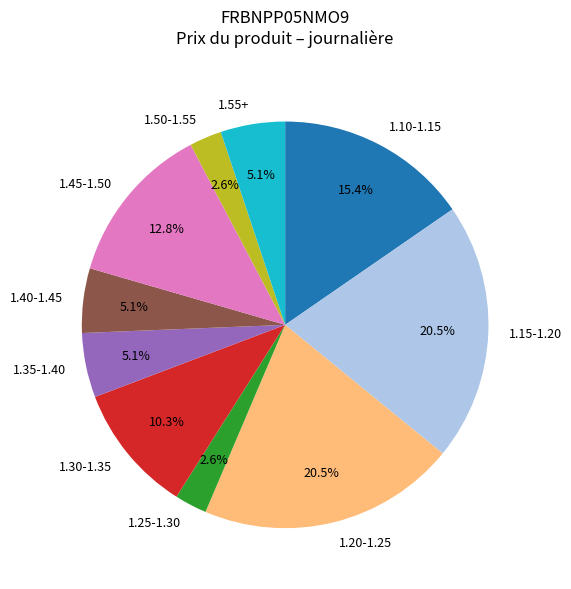

How many segments does this pie chart have?

10